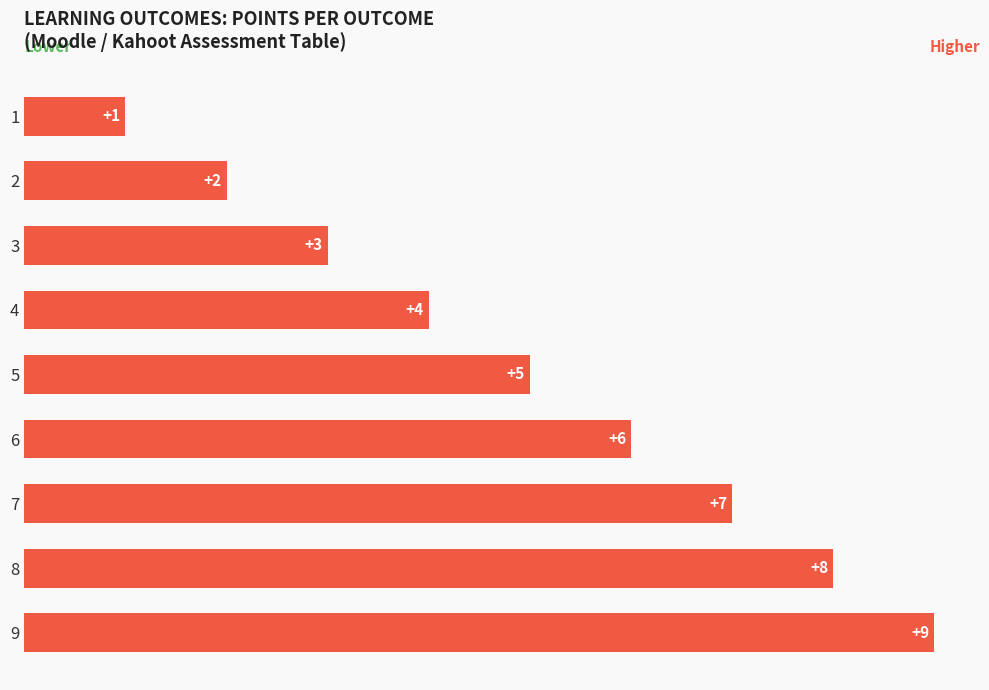

What is the average value?

5